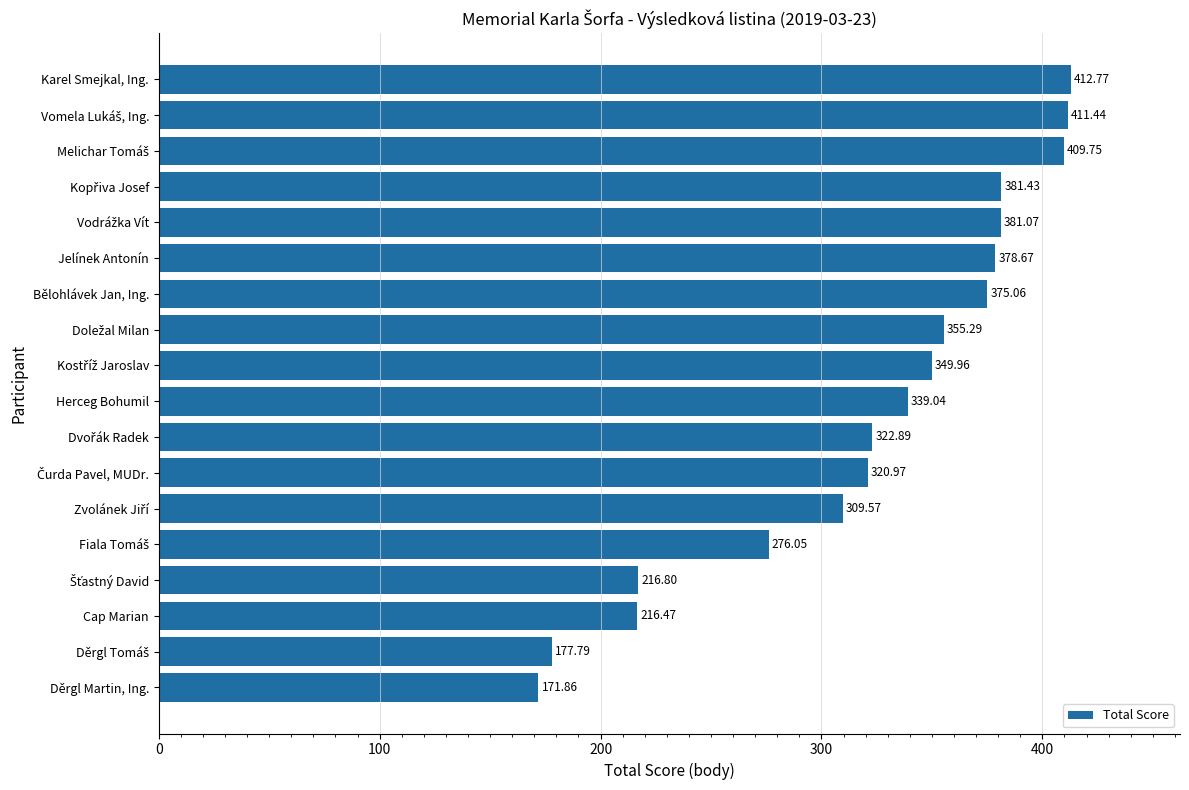

What is the label of the 1st bar from the top?

Karel Smejkal, Ing.